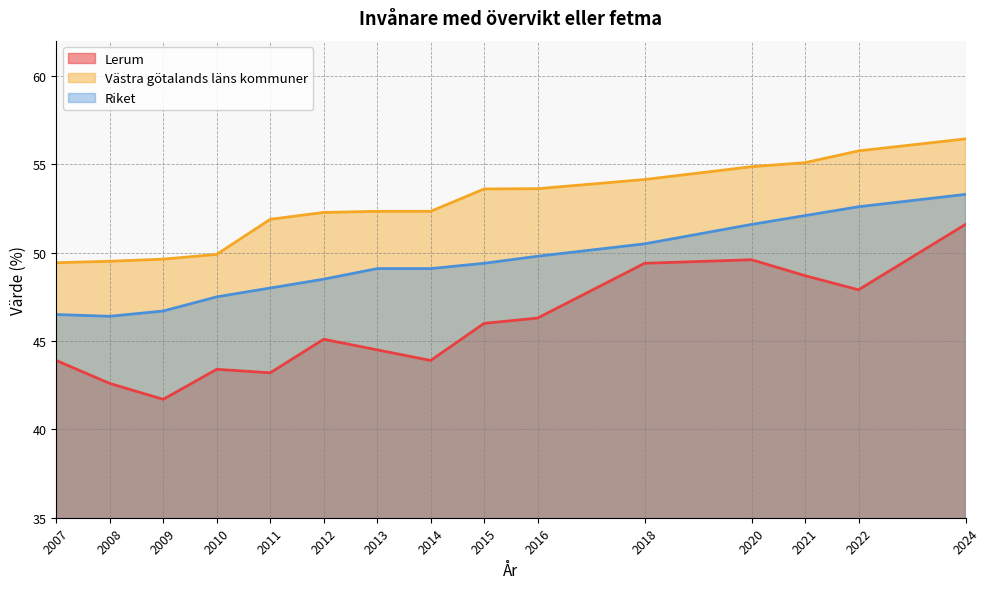

Which category has the lowest value in the Riket series?

2008